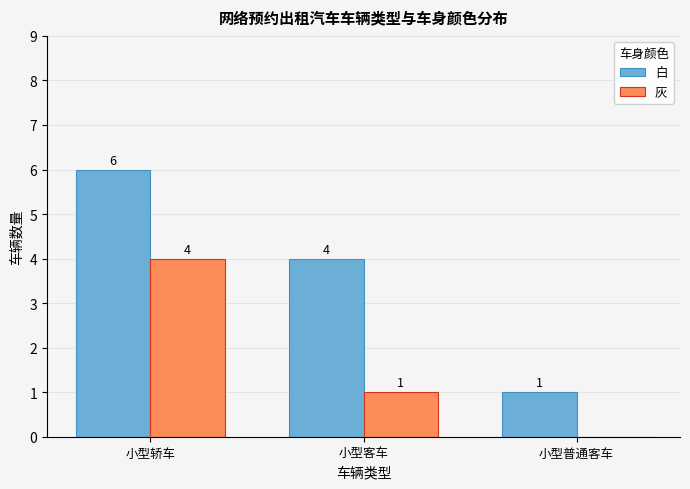

What is the highest value of the 灰 series?

4